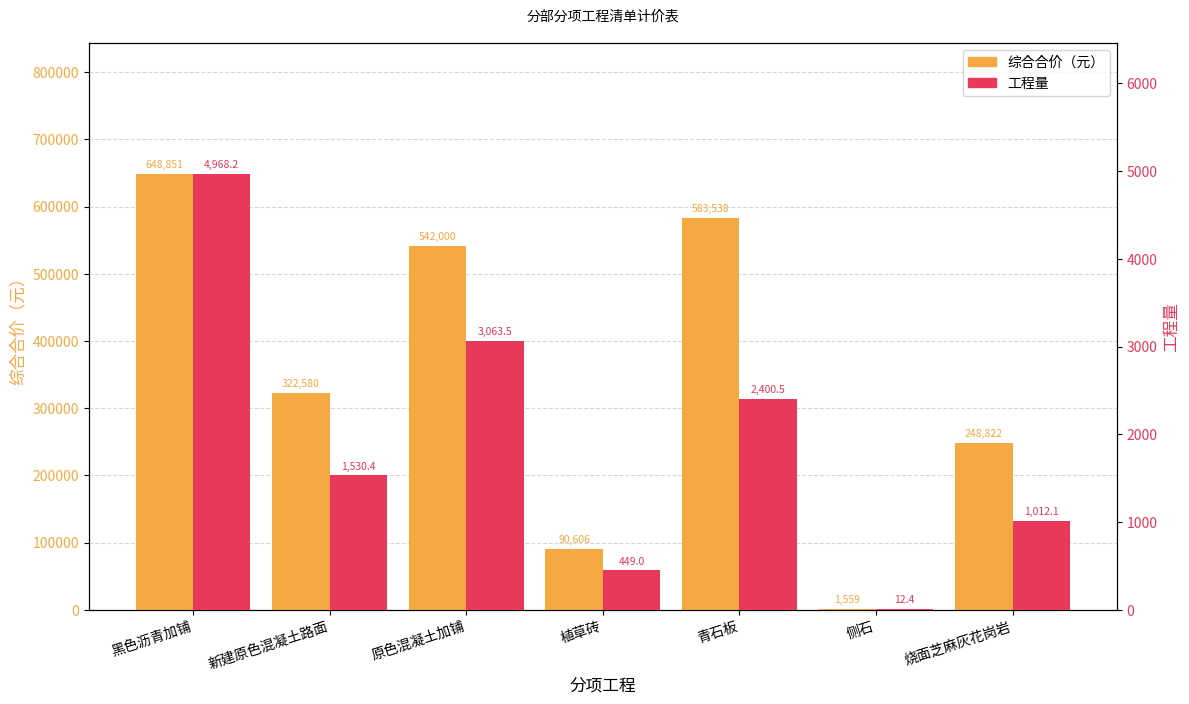

How many bars are there in each group?

2